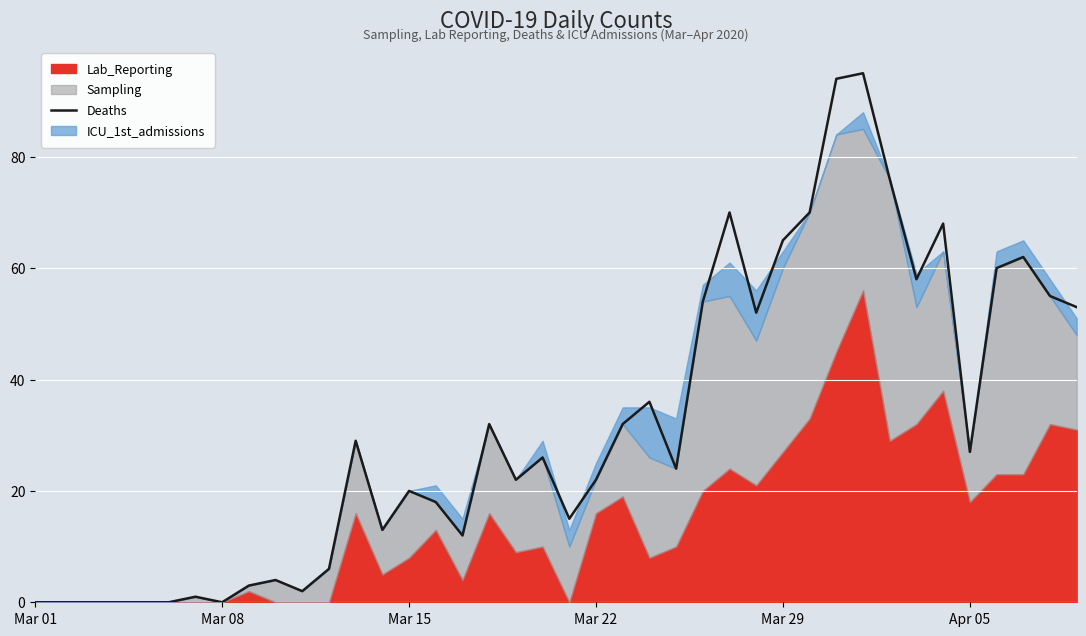

What is the maximum value for Deaths?

95